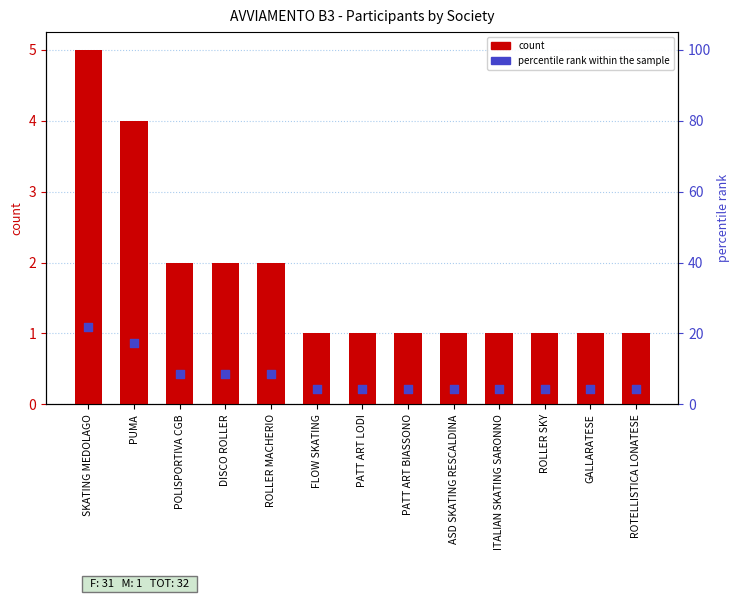

Which series has the largest total across all categories?

percentile rank within the sample